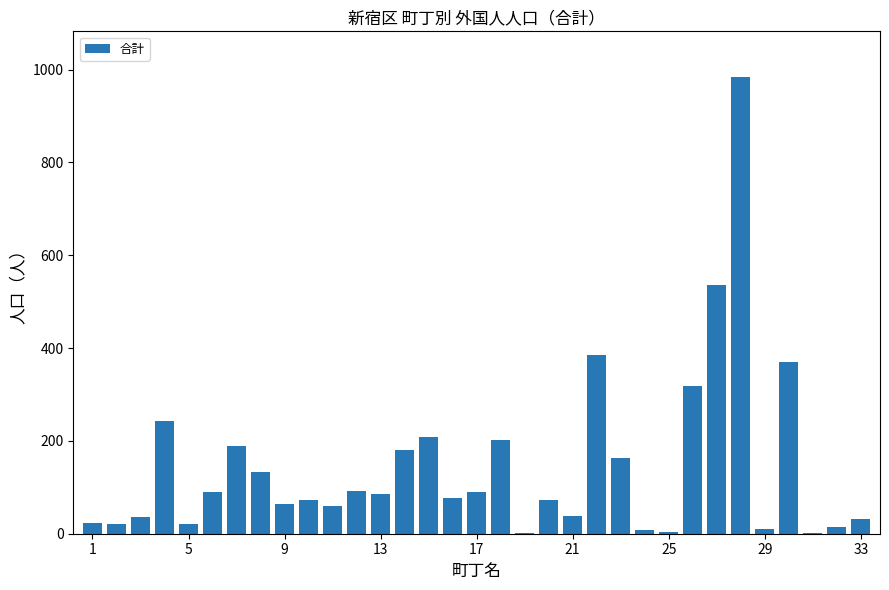

Count the number of categories in the chart.

33